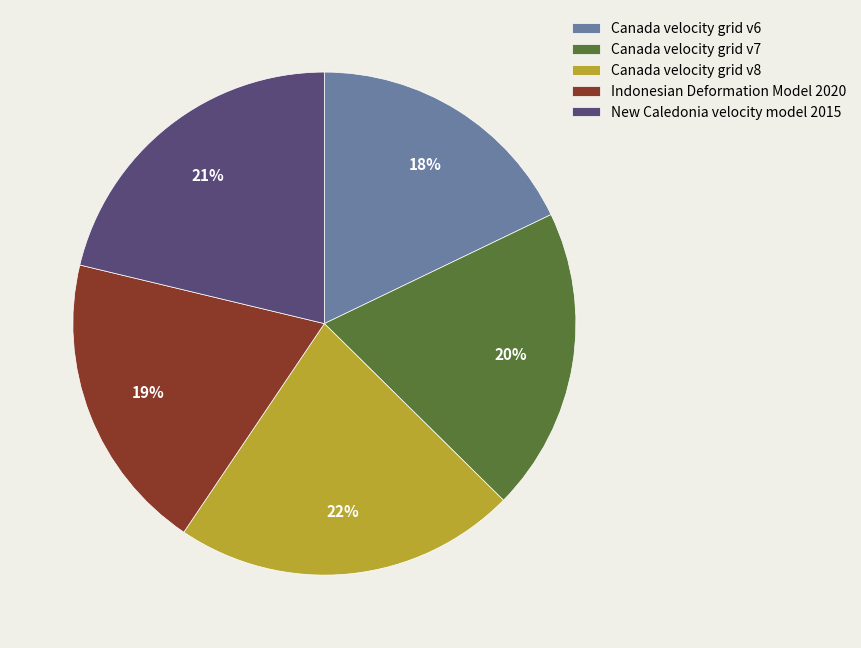

Do Canada velocity grid v8 and Indonesian Deformation Model 2020 together represent more than half of the pie?

No